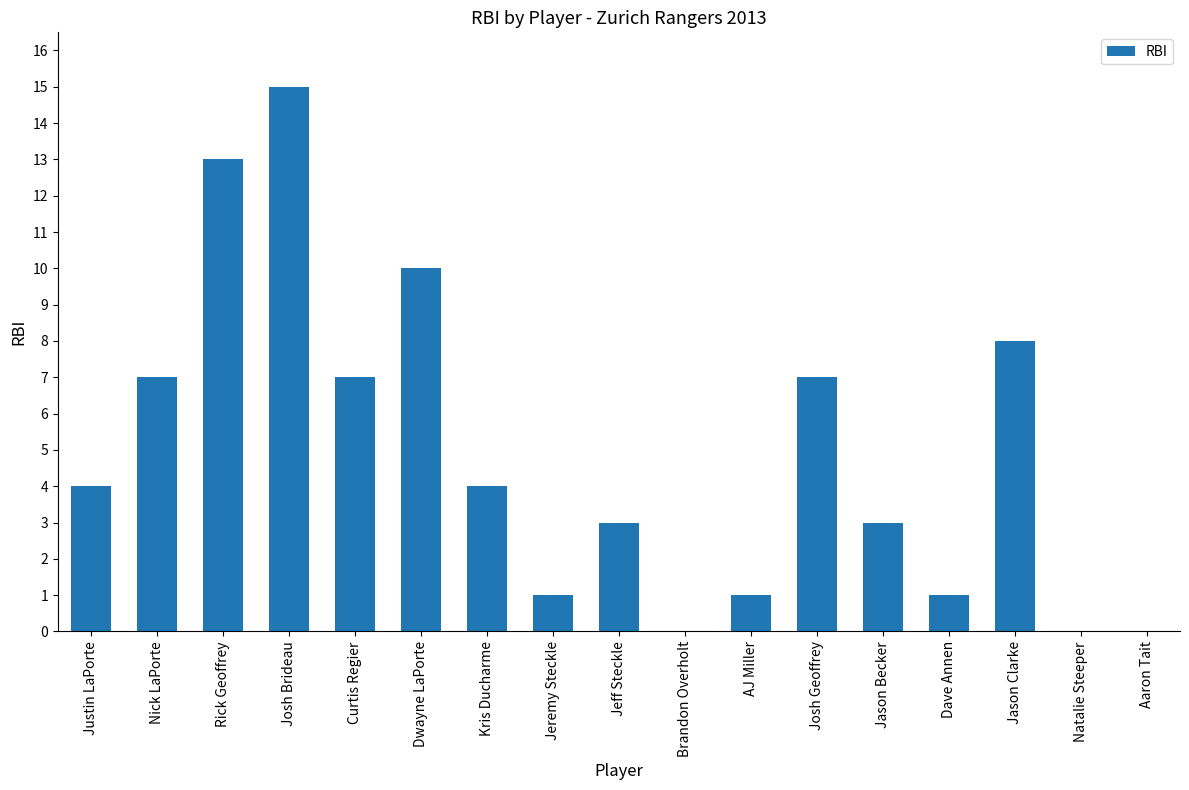

What is the sum of the values at Brandon Overholt and Justin LaPorte?

4